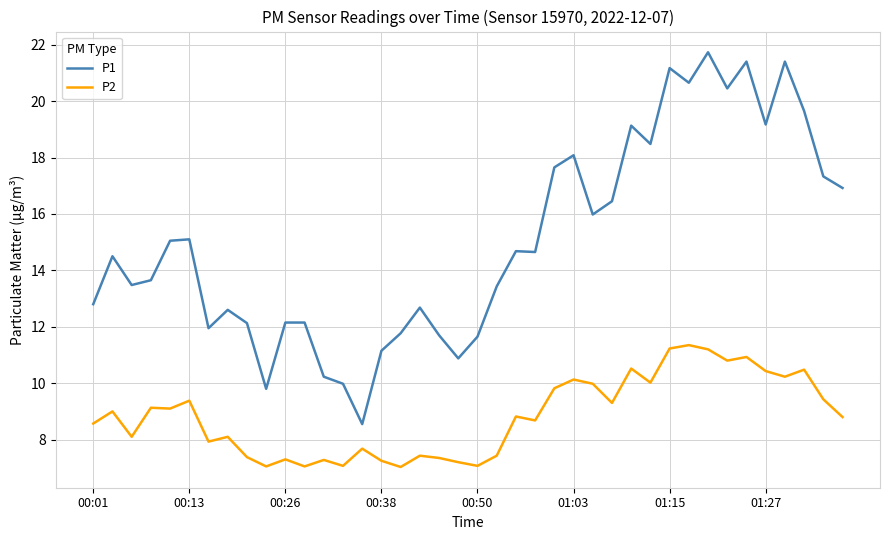

What are all the series names shown in the legend?

P1, P2